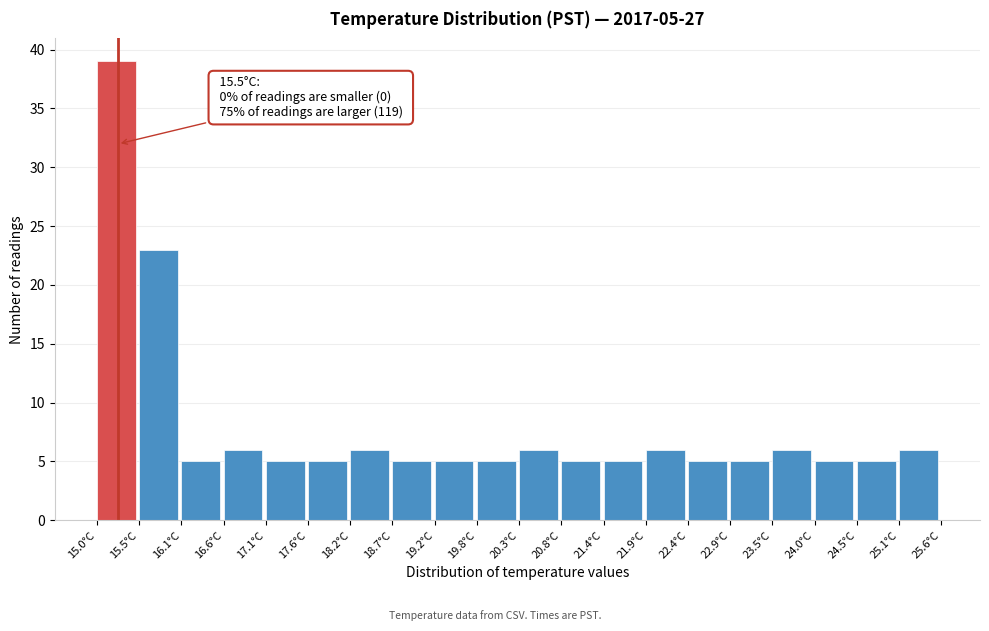

Over which range of the x-axis is the bar tallest?

15.00 to 15.53